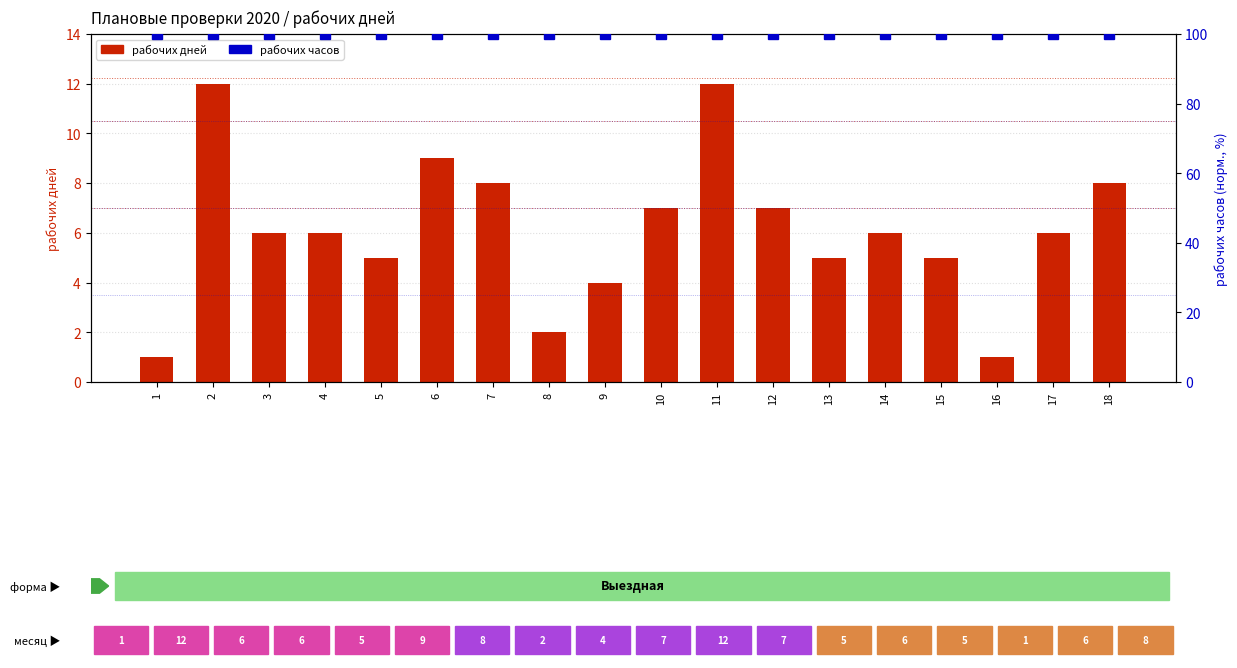

What are all the series names shown in the legend?

рабочих дней, рабочих часов (норм.)